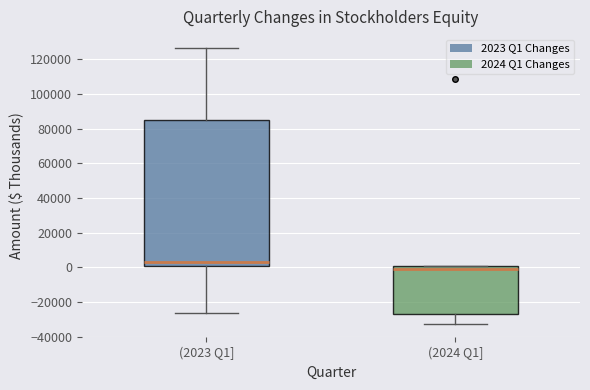

Reading left to right, read every box against the y-axis: the position of its median line, the range the box covers, and the ends of its whiskers. The values are not printed on the chart, so give them approximately, as read against the axis.

(2023 Q1]: median 2000, box 0 to 84000, whiskers -26000 to 126000
(2024 Q1]: median 0 (just below the box's upper edge), box -26000 to 0, whiskers -32000 to 0